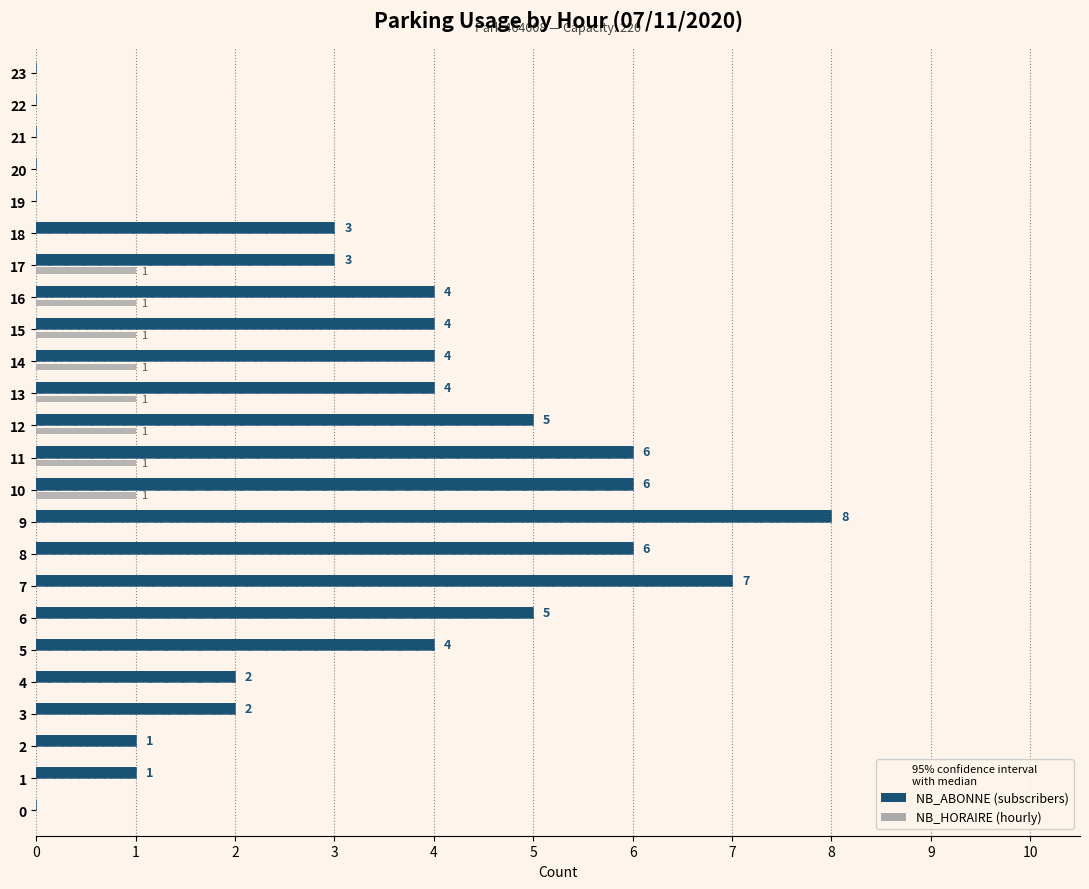

How many series are shown in this chart?

2